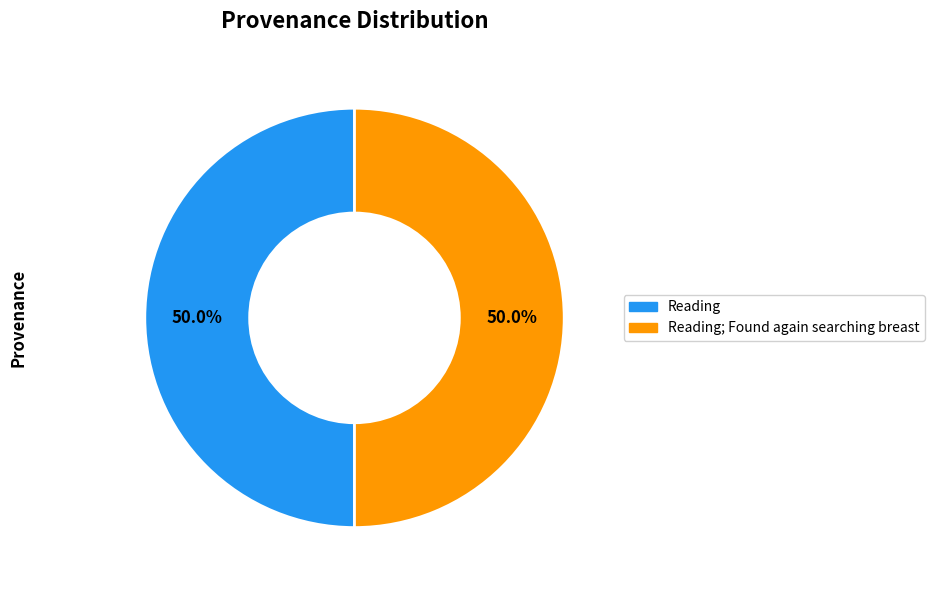

How many slices are in this pie chart?

2